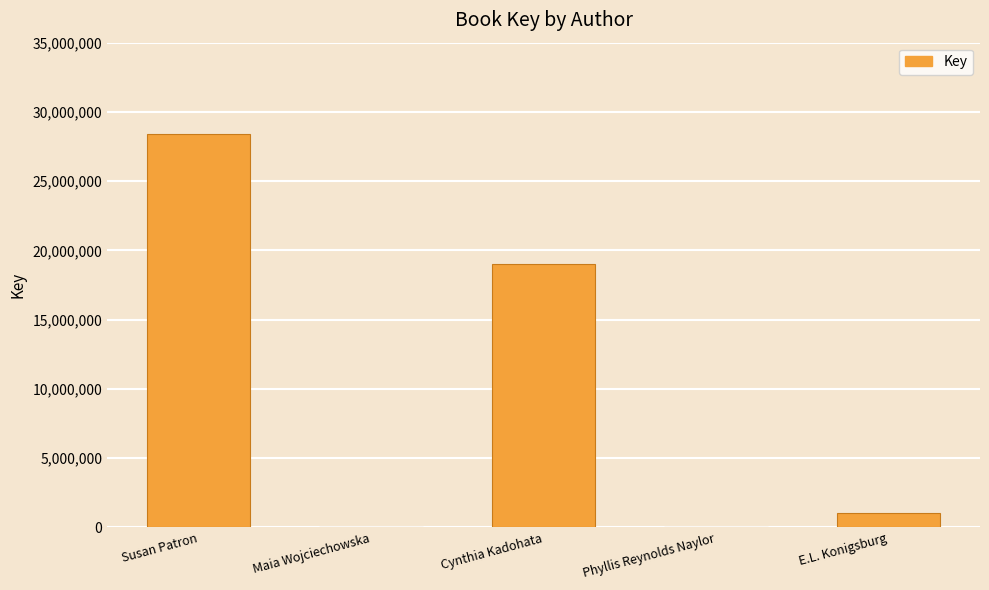

Is it true that the value at Cynthia Kadohata is 27919275?

False